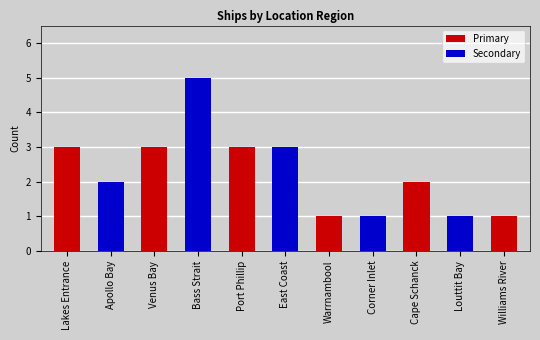

The value at Bass Strait is 2. True or false?

False